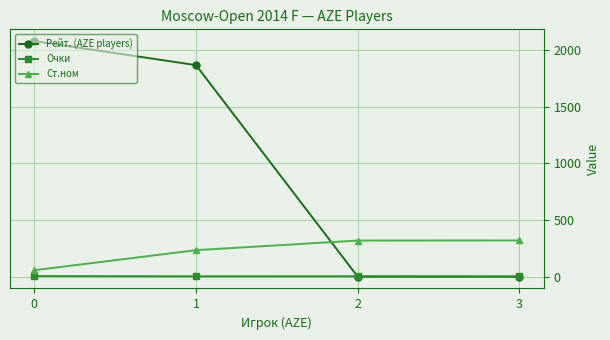

Which series has the largest total across all categories?

Рейт. (AZE players)